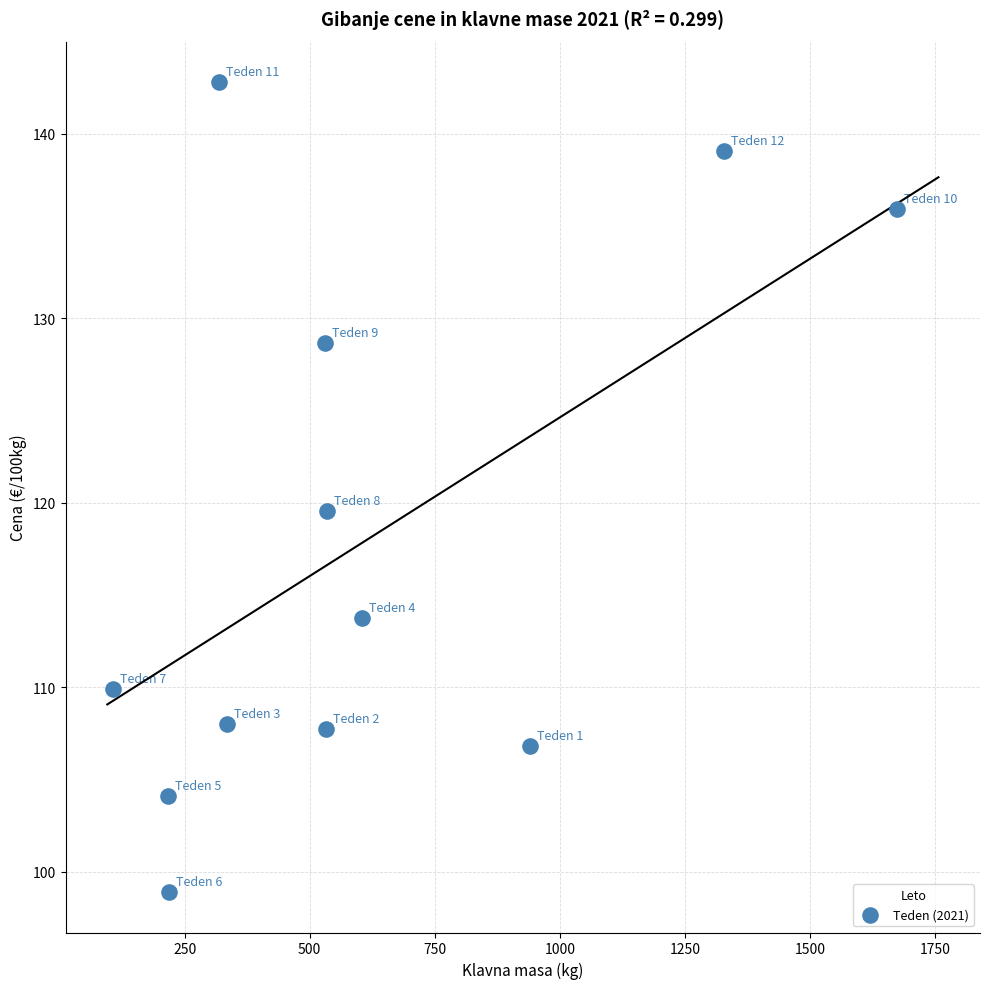

What is the average X value?

611.2